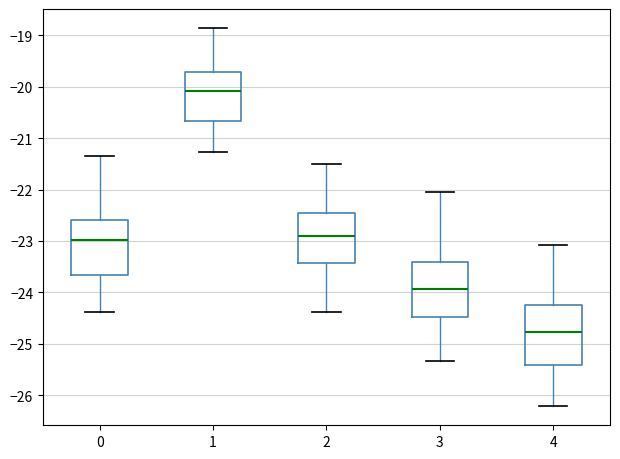

Which box is the tallest, from its lower edge to its upper edge?

4